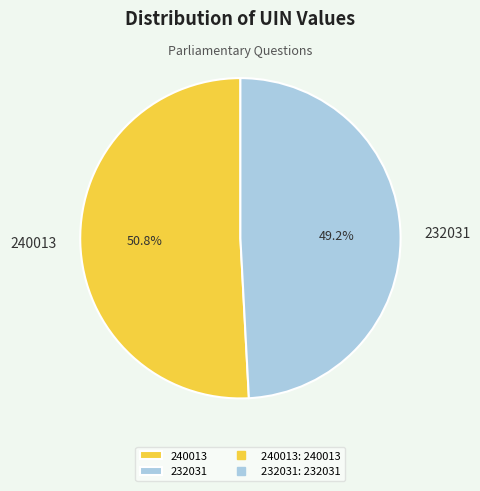

What percentage is the 232031 slice, to the nearest percent?

49%